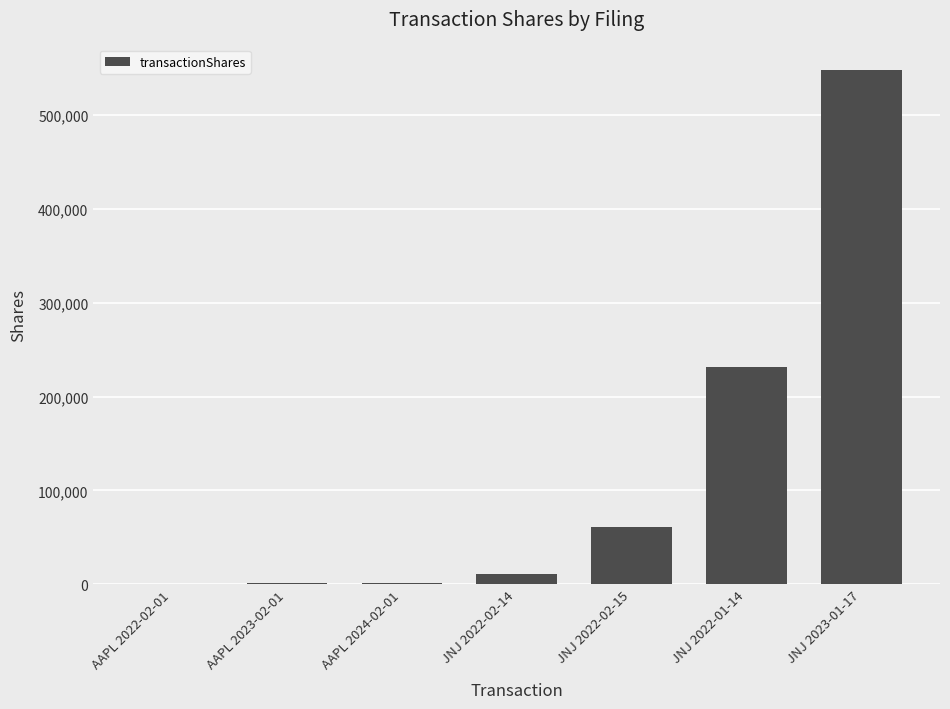

Which has a higher value, AAPL 2023-02-01 or JNJ 2022-02-15?

JNJ 2022-02-15